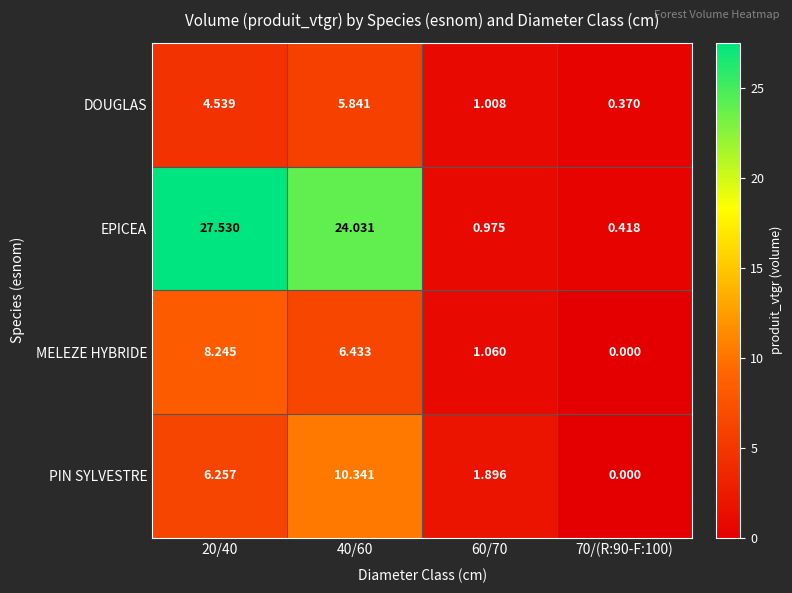

Is the value of MELEZE HYBRIDE at 40/60 greater than the value of EPICEA at 20/40?

No